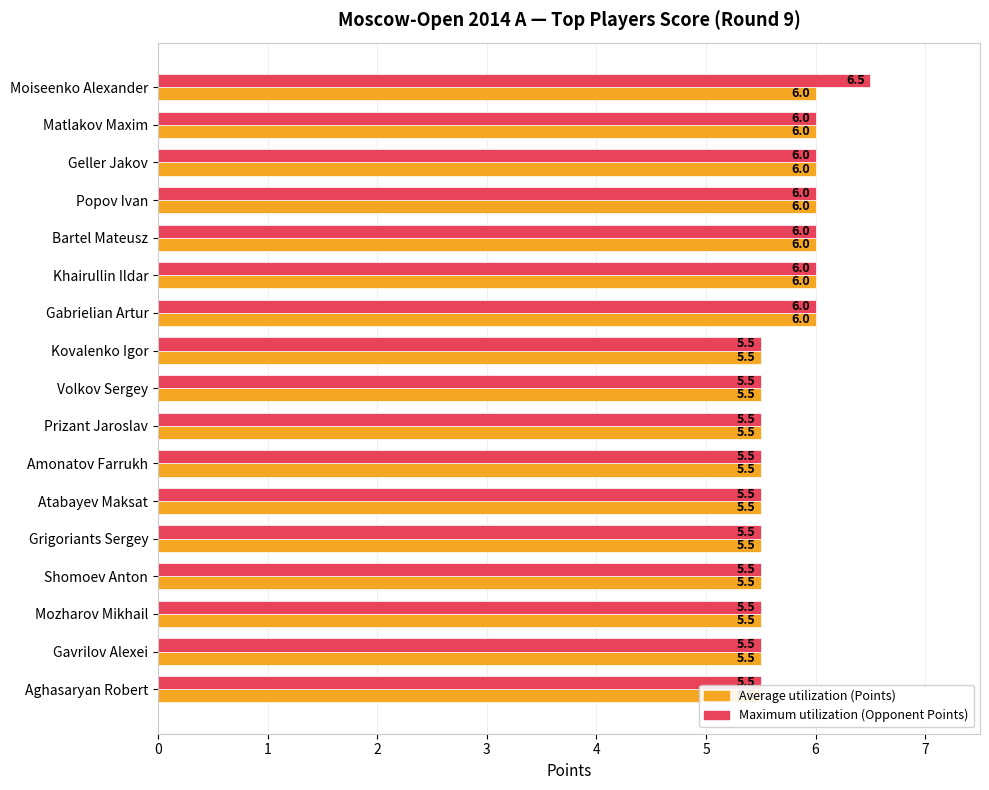

What is the approximate value of Maximum utilization (Opponent Points) at Moiseenko Alexander?

6.5